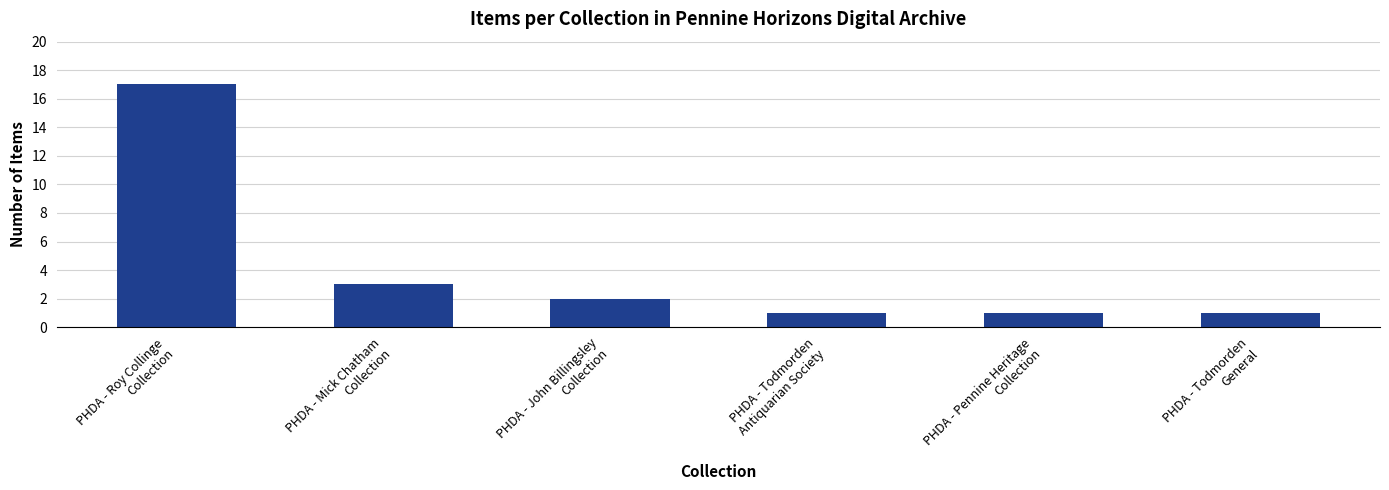

Is it true that the value at PHDA - John Billingsley
Collection is 3?

False